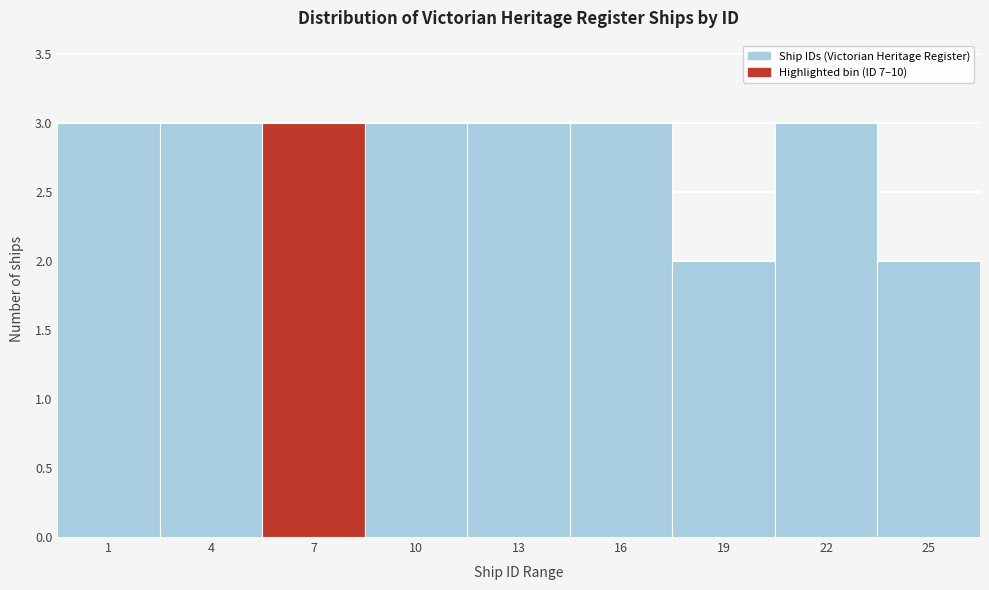

Reading right to left, extract all data points from this chart.

25=2	22=3	19=2	16=3	13=3	10=3	7=3	4=3	1=3